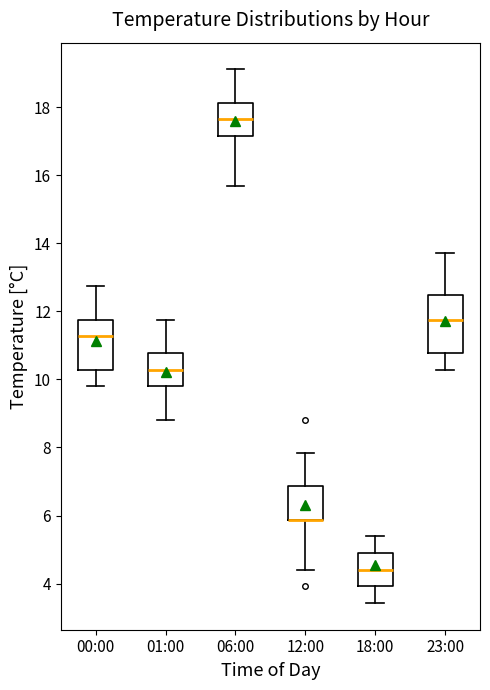

Reading left to right, read every box against the y-axis: the position of its median line, the range the box covers, and the ends of its whiskers. The values are not printed on the chart, so give them approximately, as read against the axis.

00:00: median 11.2, box 10.2 to 11.8, whiskers 9.8 to 12.8
01:00: median 10.2, box 9.8 to 10.8, whiskers 8.8 to 11.8
06:00: median 17.6, box 17.2 to 18.2, whiskers 15.6 to 19.2
12:00: median 5.8 (drawn on the box's lower edge), box 5.8 to 6.8, whiskers 4.4 to 7.8
18:00: median 4.4, box 4.0 to 5.0, whiskers 3.4 to 5.4
23:00: median 11.8, box 10.8 to 12.4, whiskers 10.2 to 13.8